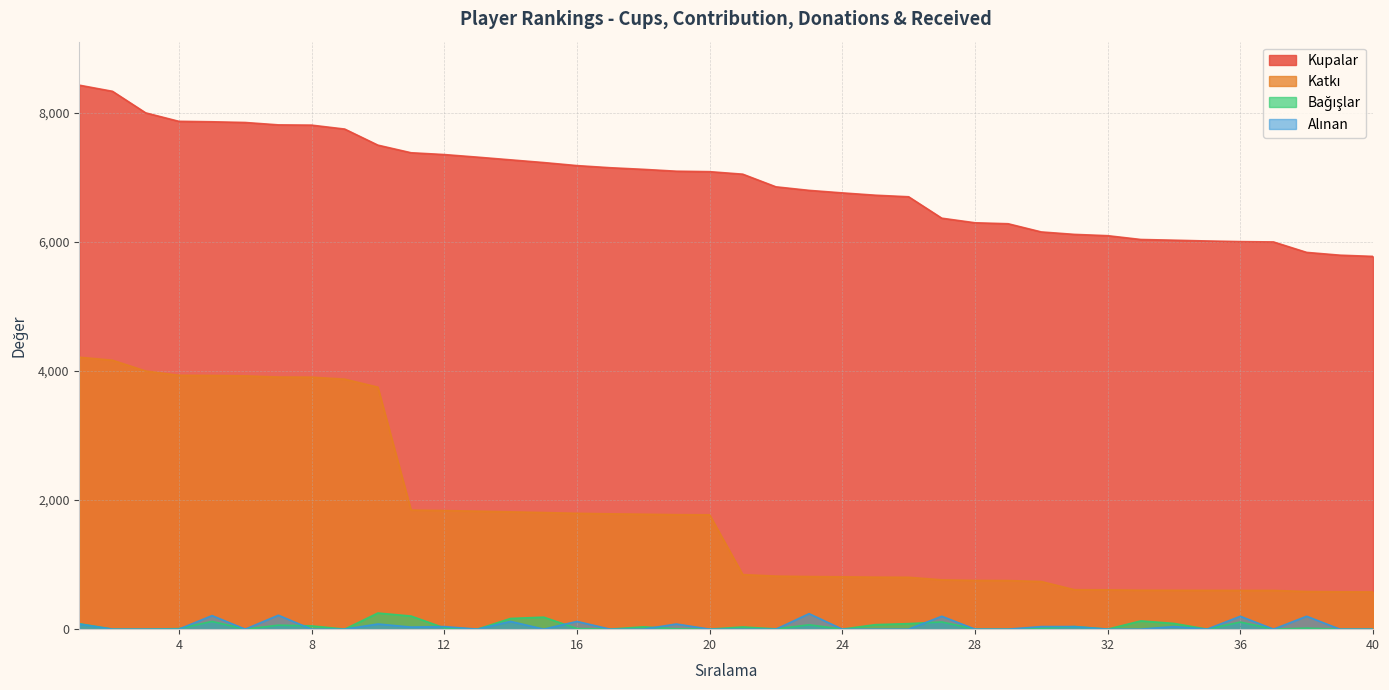

Which series has the largest range (max minus min)?

Katkı